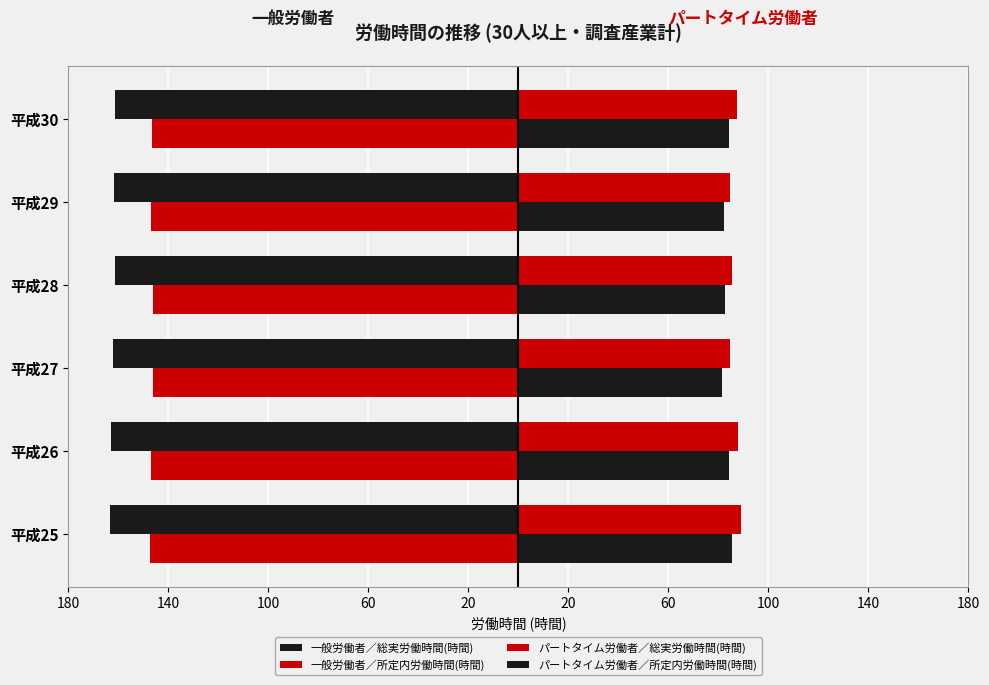

What is the average value of the 一般労働者／総実労働時間(時間) series?

-162.1